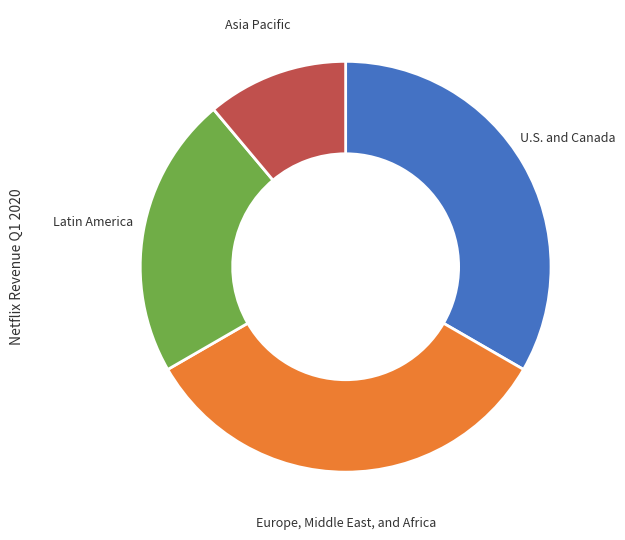

Is it true that Europe, Middle East, and Africa is 33% of the pie?

True